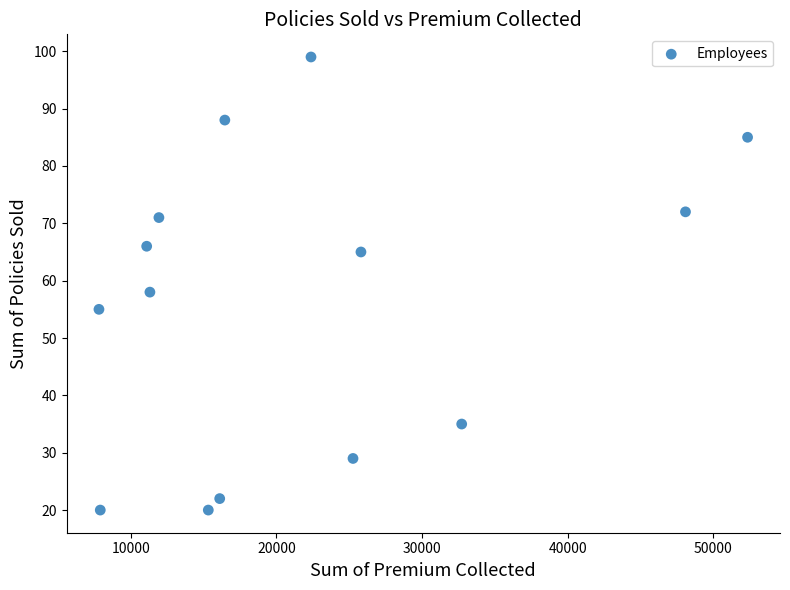

What is the range of X values (max minus min)?

44550